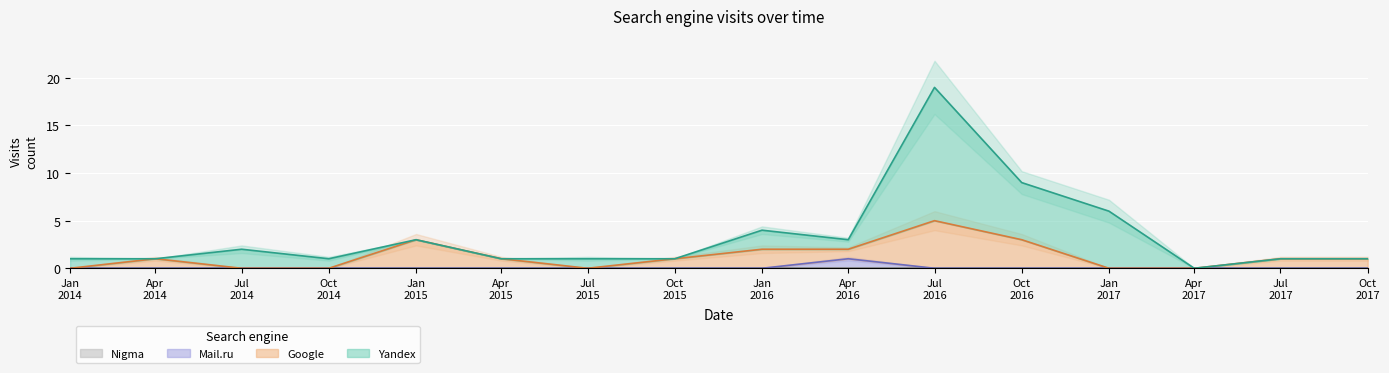

How many categories are shown in the chart?

16